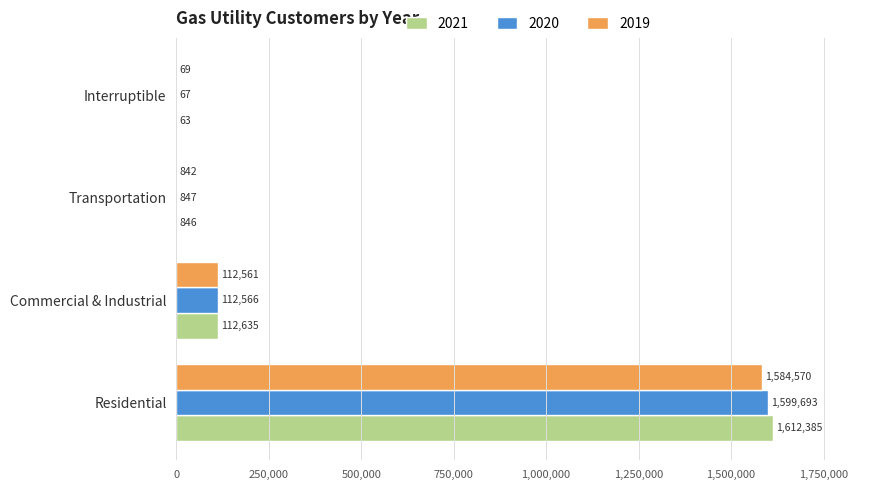

Which series has the largest range (max minus min)?

2021